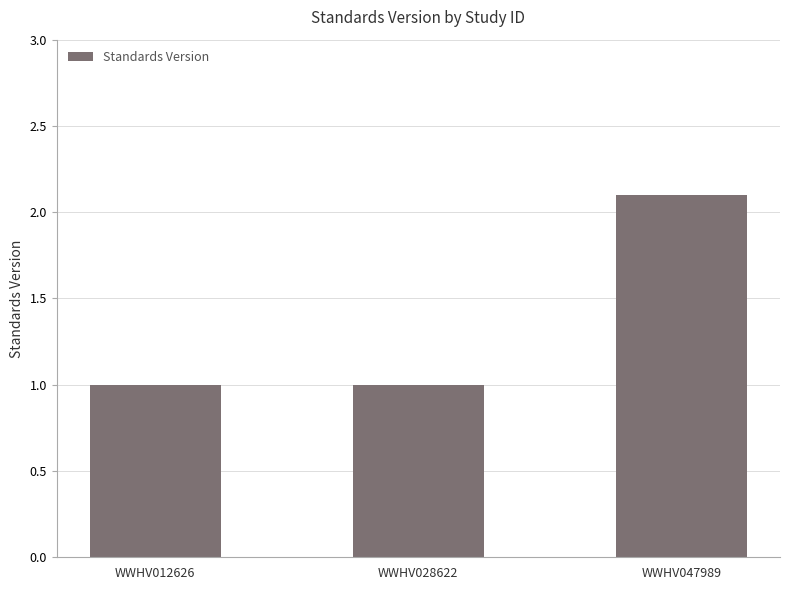

What is the value of the 1st bar from the left?

1.0